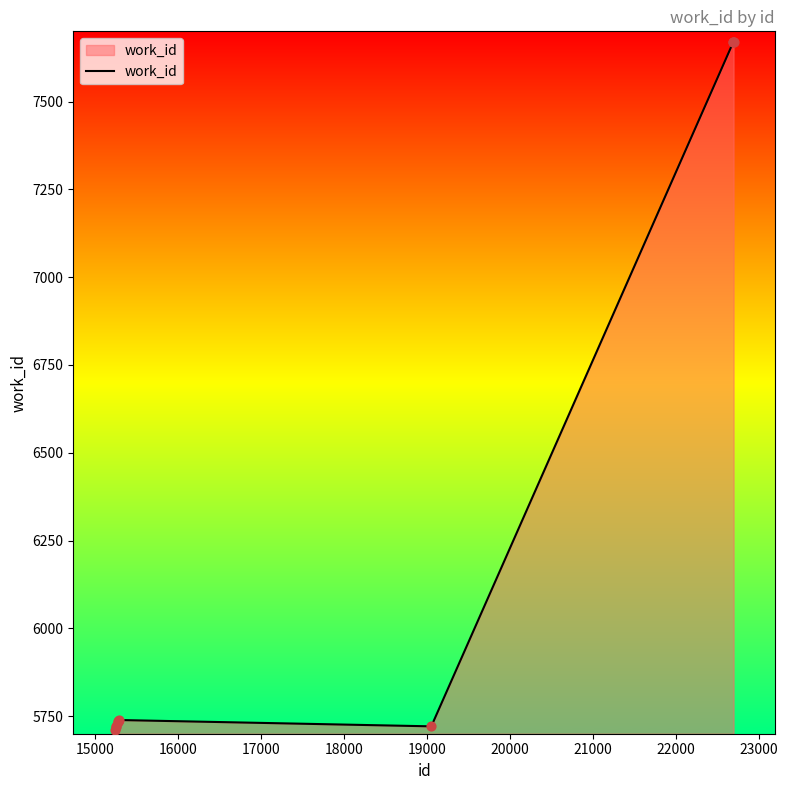

What is the difference between the maximum and minimum values?

1960